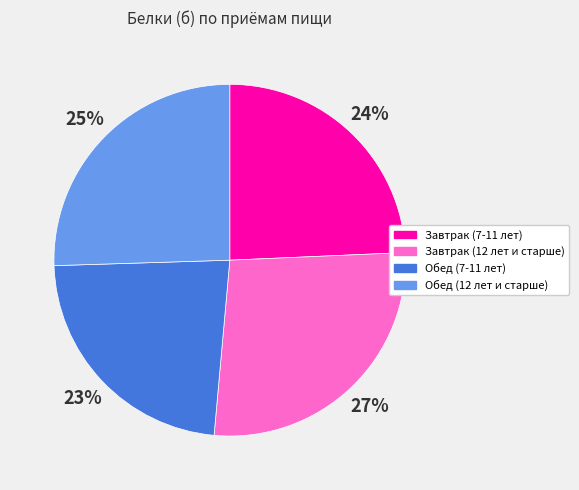

Approximately how many times larger is the value at Завтрак (7-11 лет) compared to Обед (12 лет и старше)?

1.0